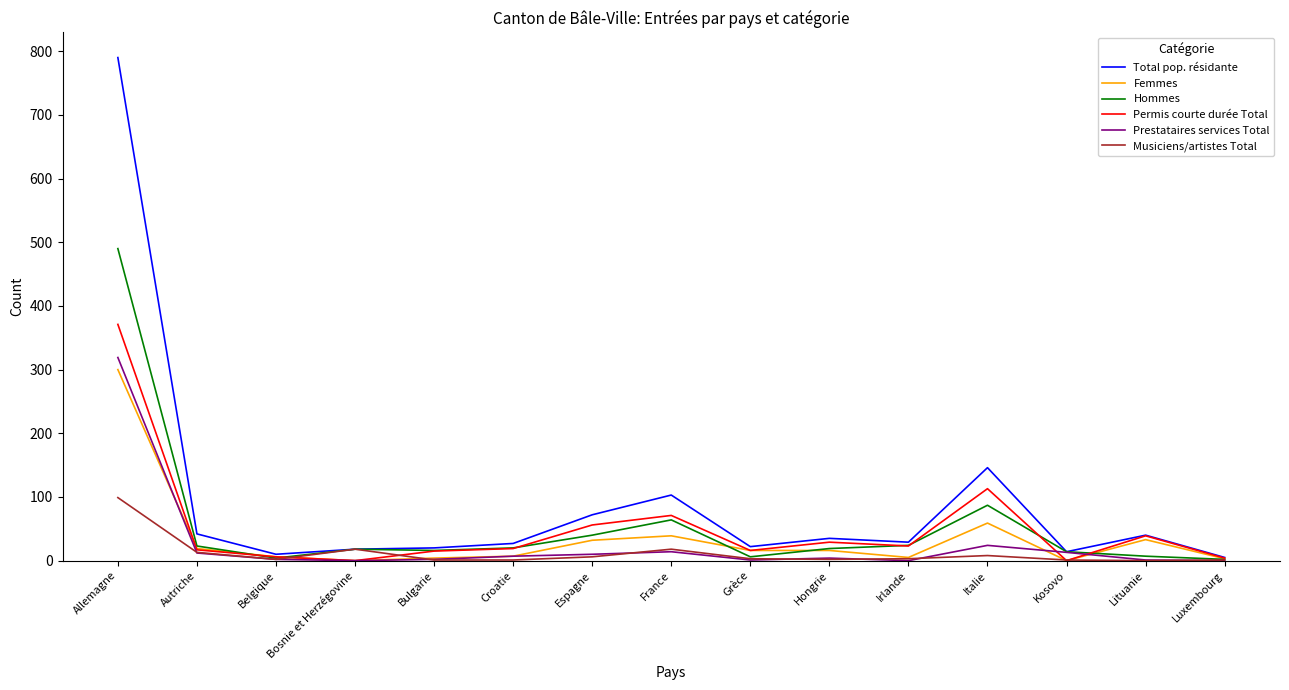

True or false: Permis courte durée Total has more than 2 interior local peaks.

True